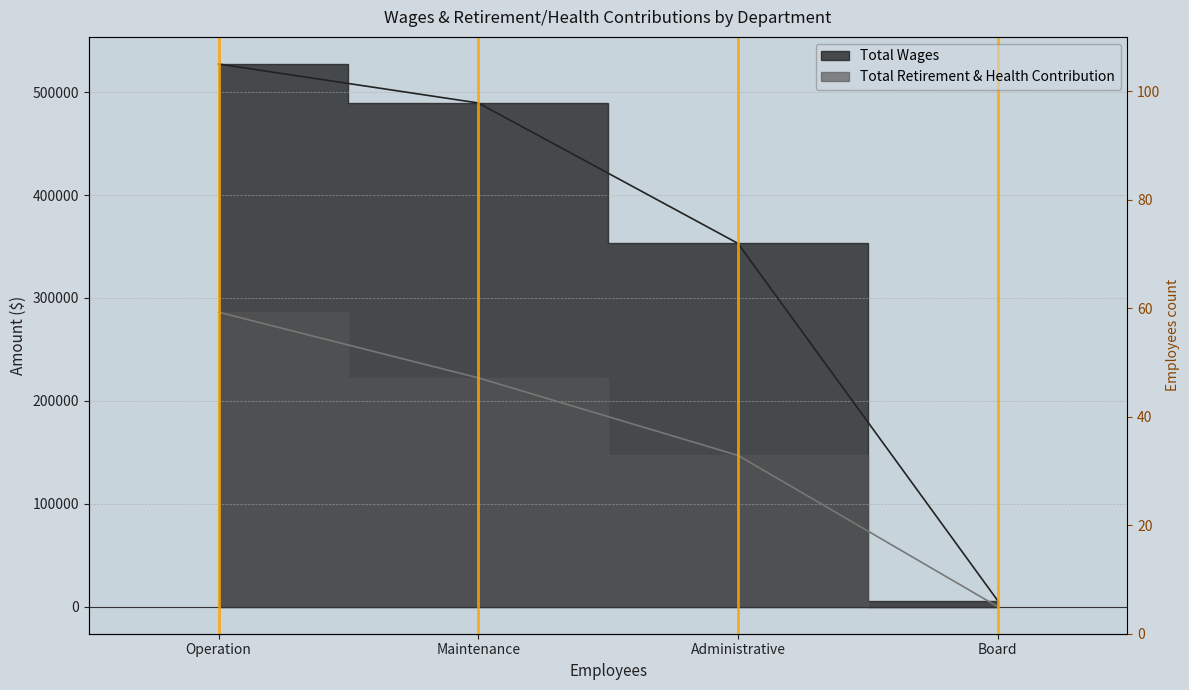

Does the chart have visible grid lines?

Yes